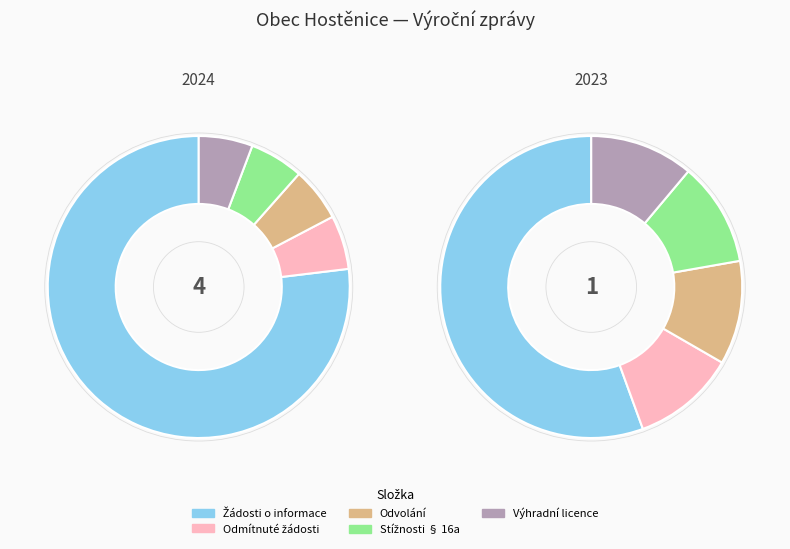

Combined, do Počet odmítnutých žádostí o informace and Počet podaných odvolání proti rozhodnutí account for over 50%?

No